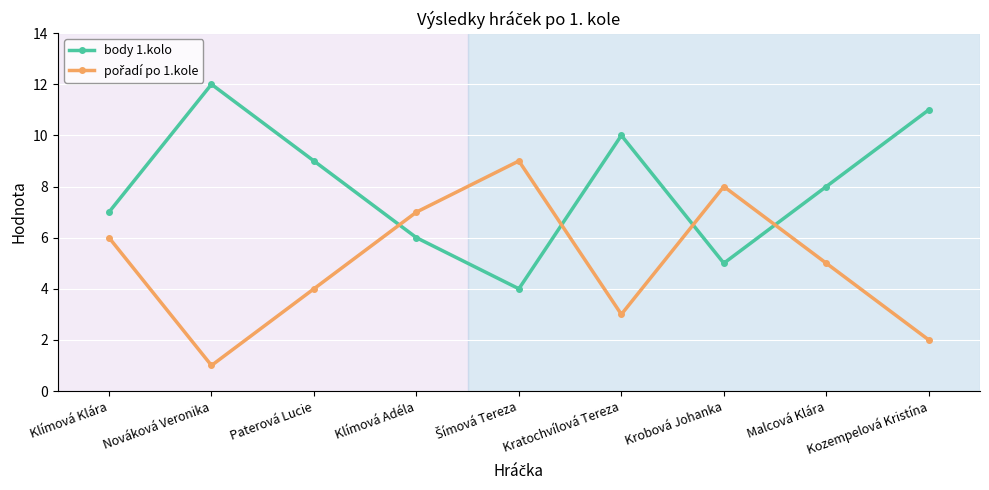

True or false: body 1.kolo has a value of 16 at Paterová Lucie.

False